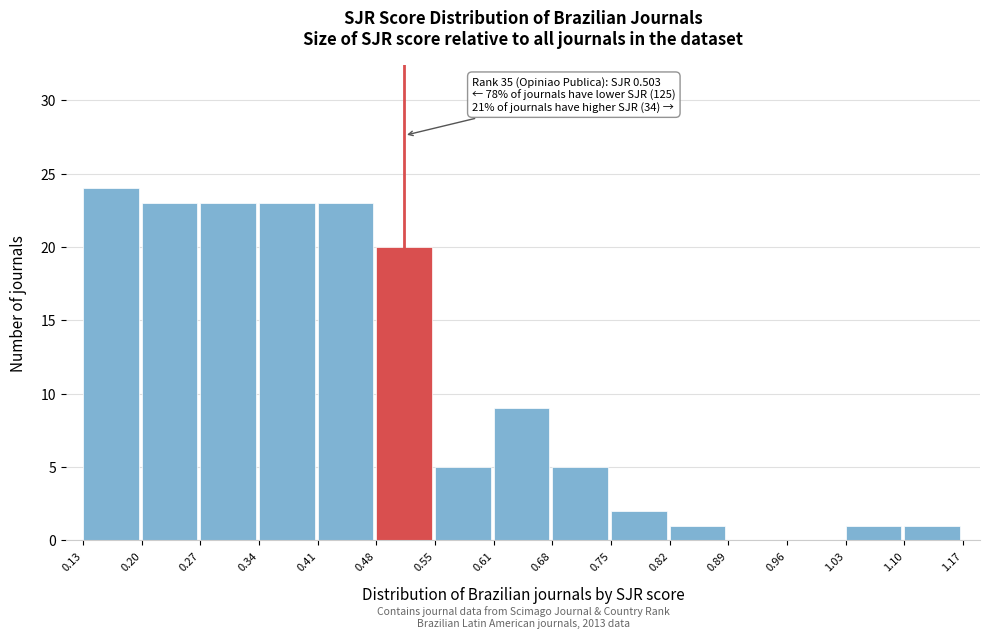

Which range on the x-axis has the tallest bar?

0.13 to 0.20